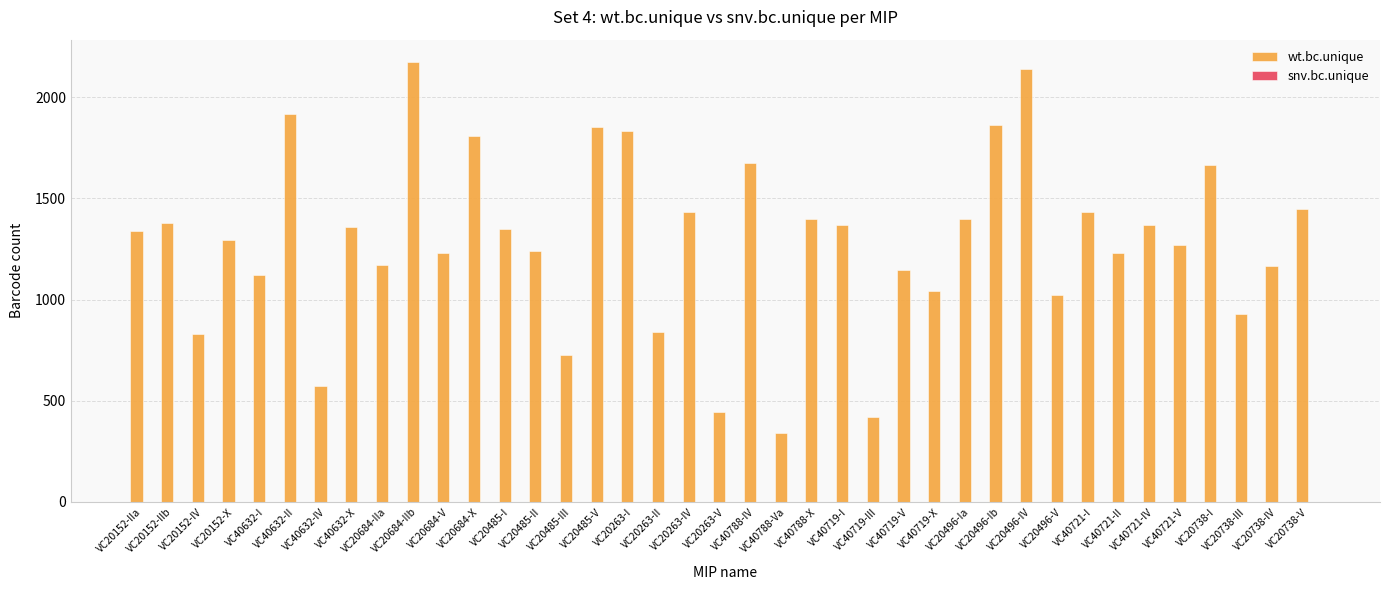

Which series has the largest total across all categories?

wt.bc.unique